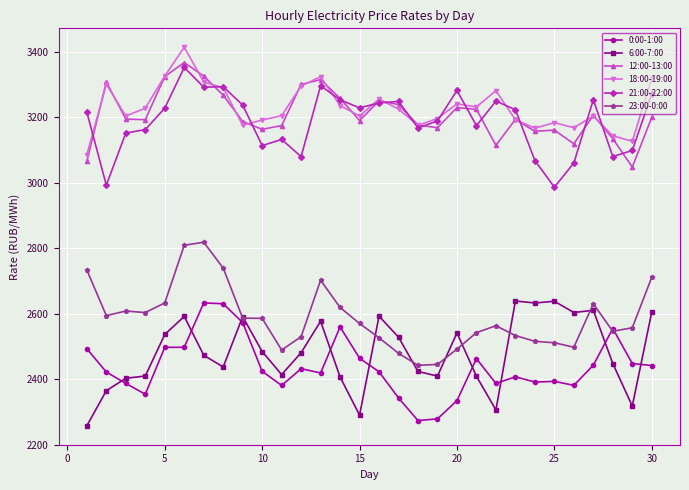

True or false: 21:00-22:00 and 23:00-0:00 cross at least once.

False